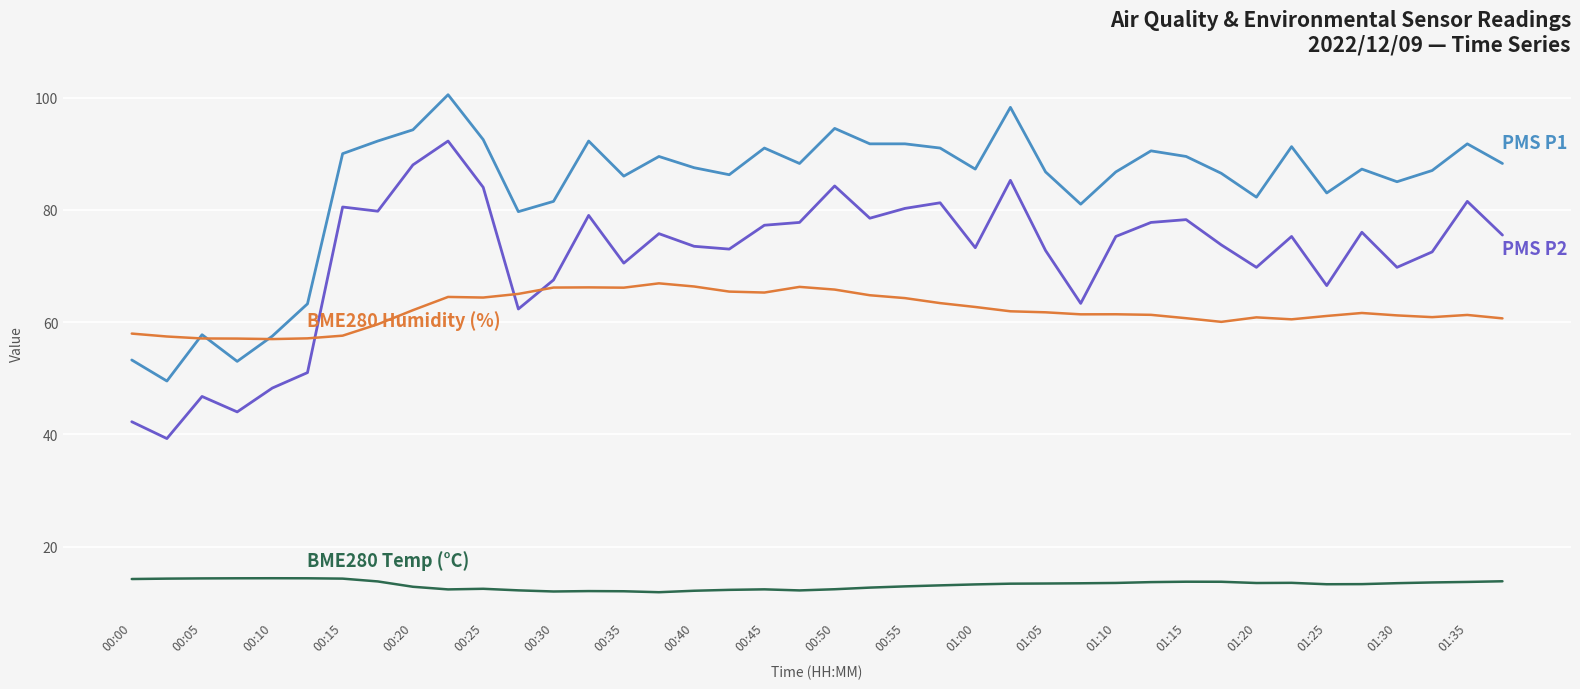

What is the greatest value displayed?

100.5